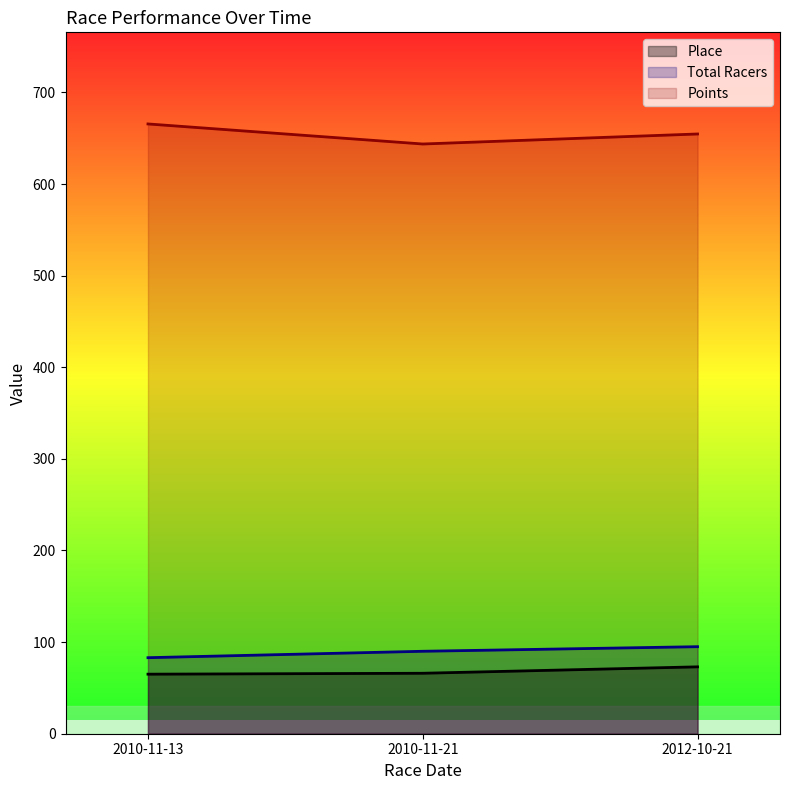

What is the label of the 1st point from the left?

2010-11-13